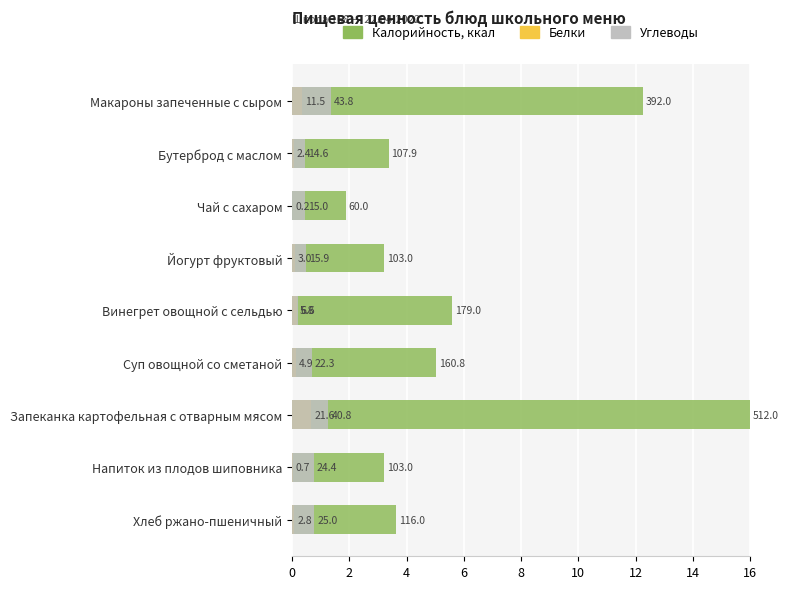

How many series are shown in this chart?

3